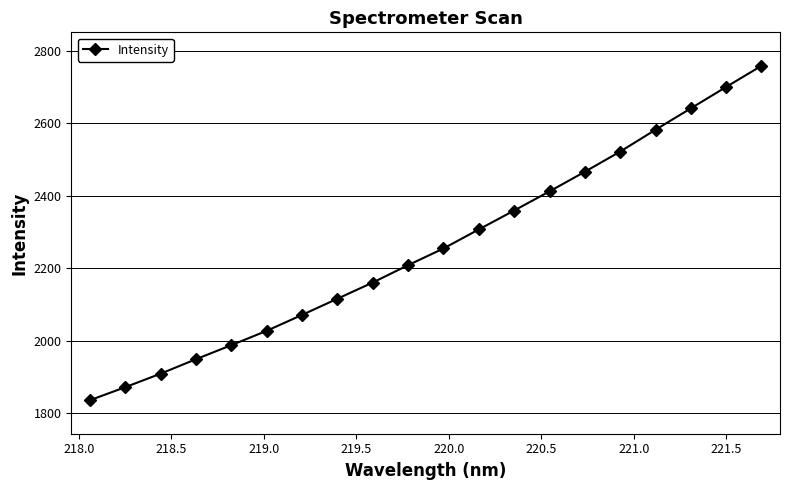

How many lines are shown in the chart?

1